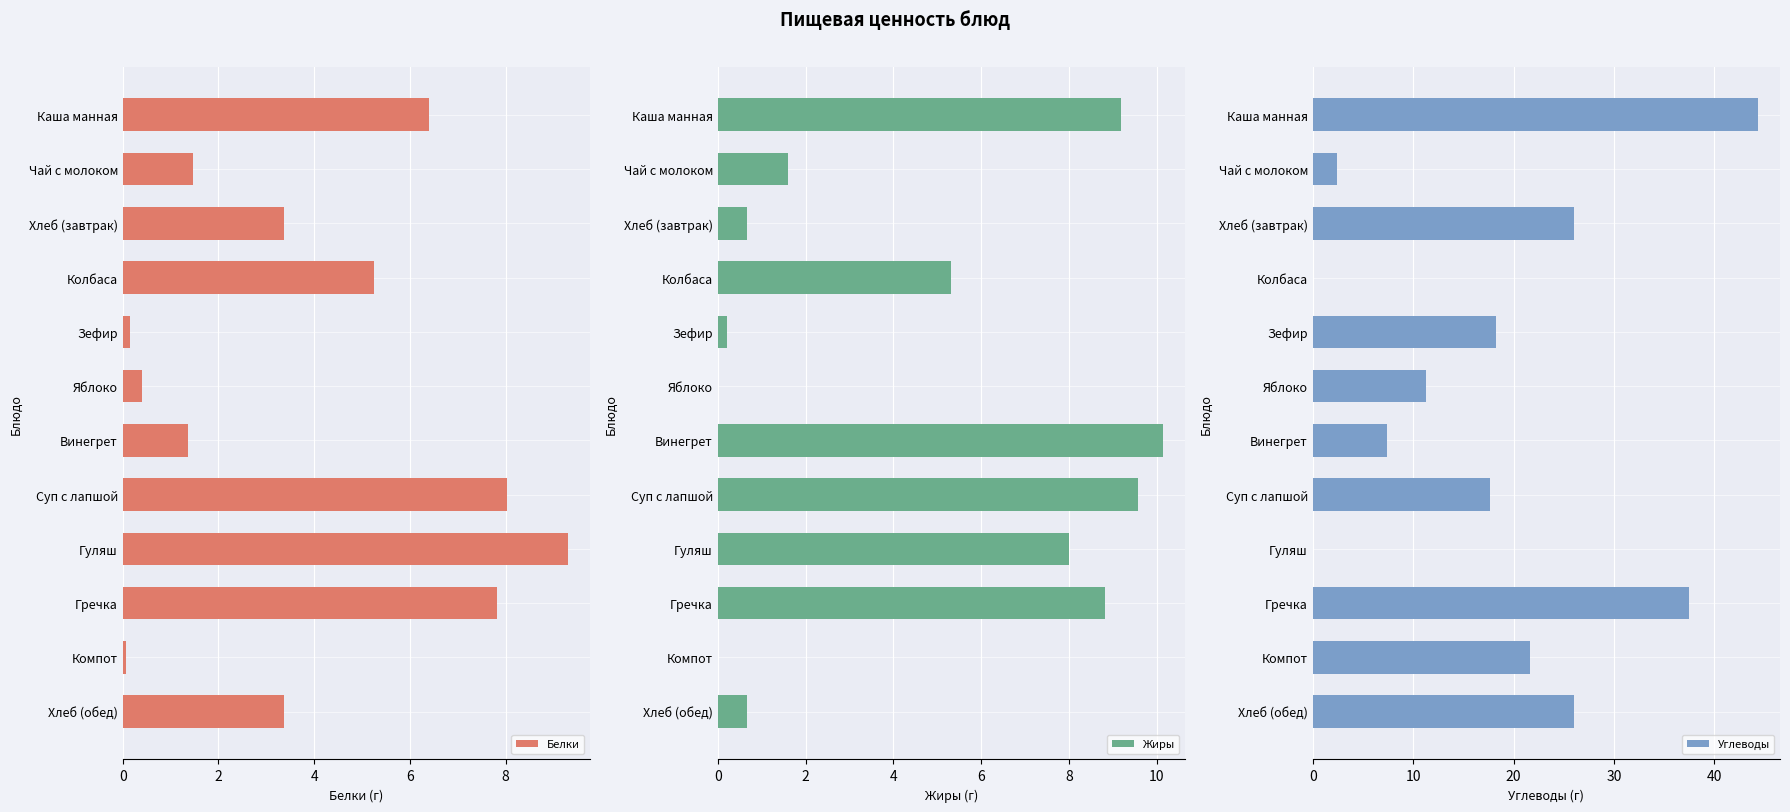

What is the difference between the maximum and second lowest values in the Углеводы series?

44.3